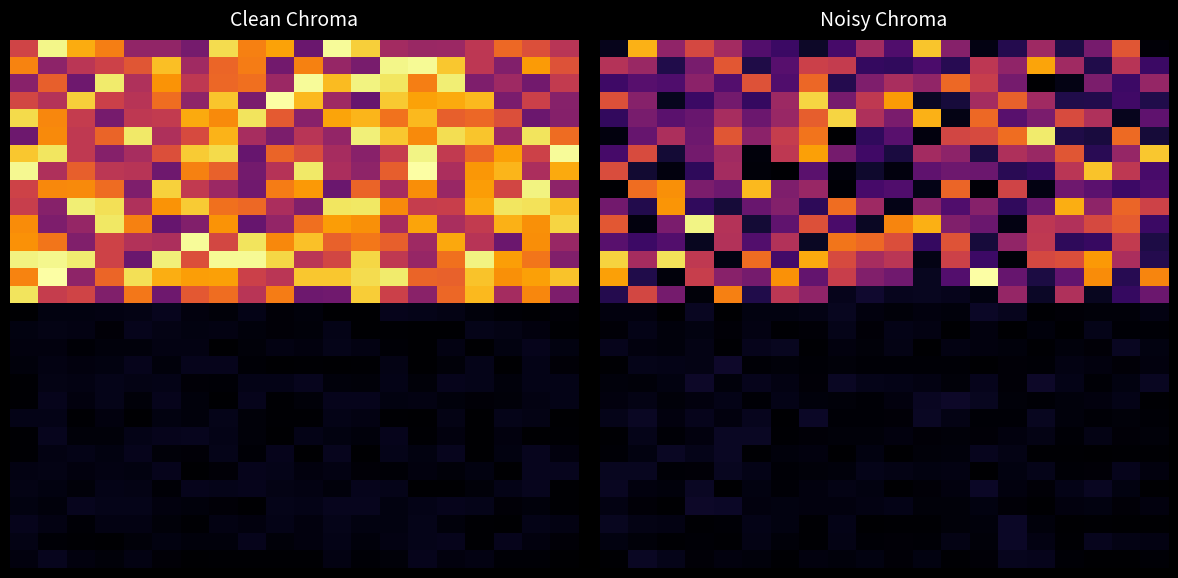

Which has a higher value, 17 or 15?

15